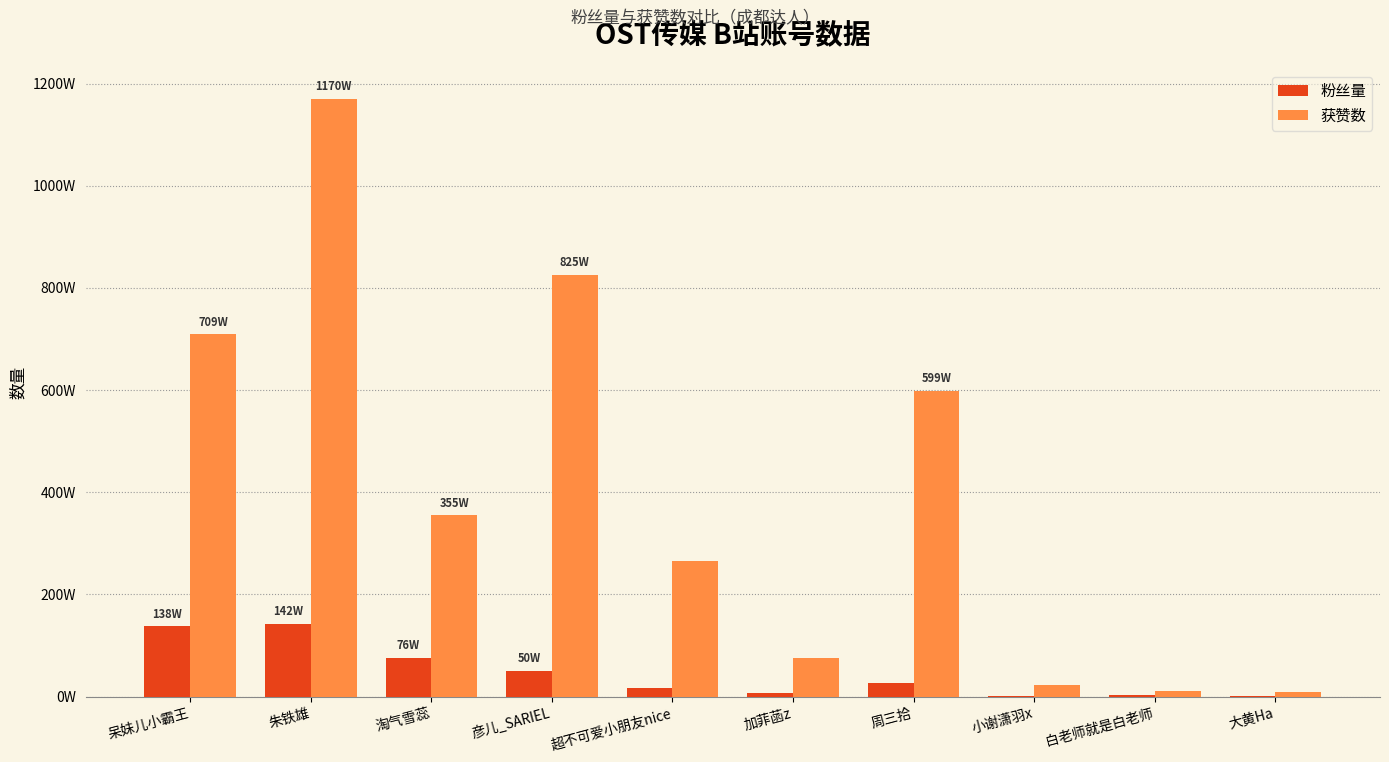

Is it true that 粉丝量 equals 1377693 at 呆妹儿小霸王?

True